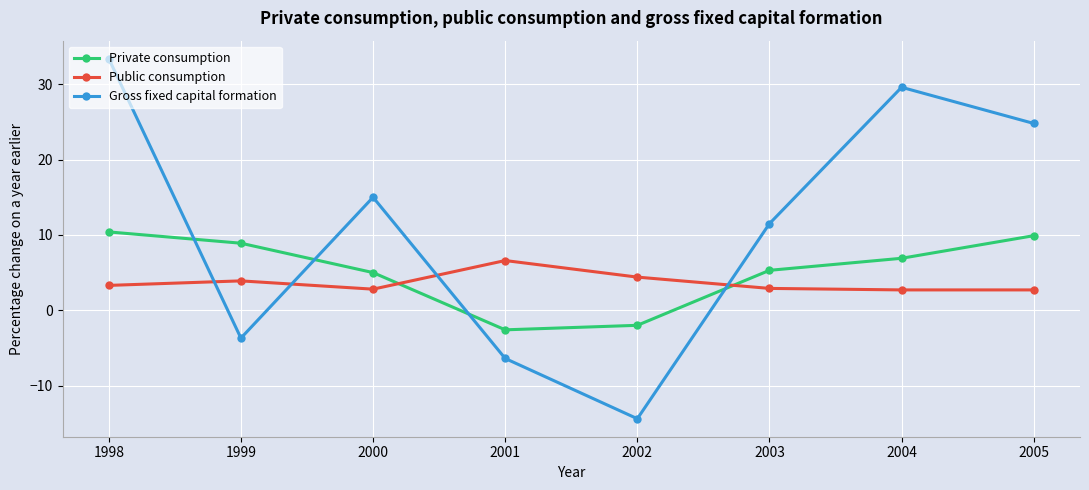

What is the greatest value displayed?

33.4